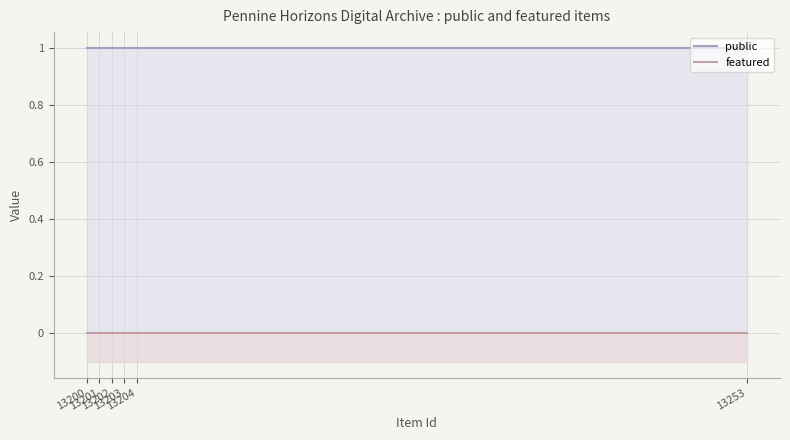

What are all the series names shown in the legend?

public, featured